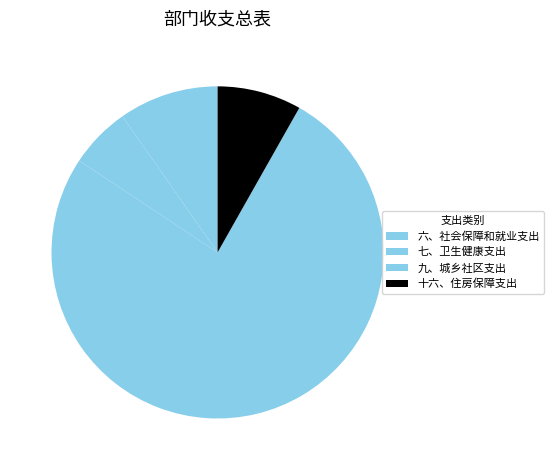

Combined, what portion of the pie is 六、社会保障和就业支出 and 九、城乡社区支出?

85.8%